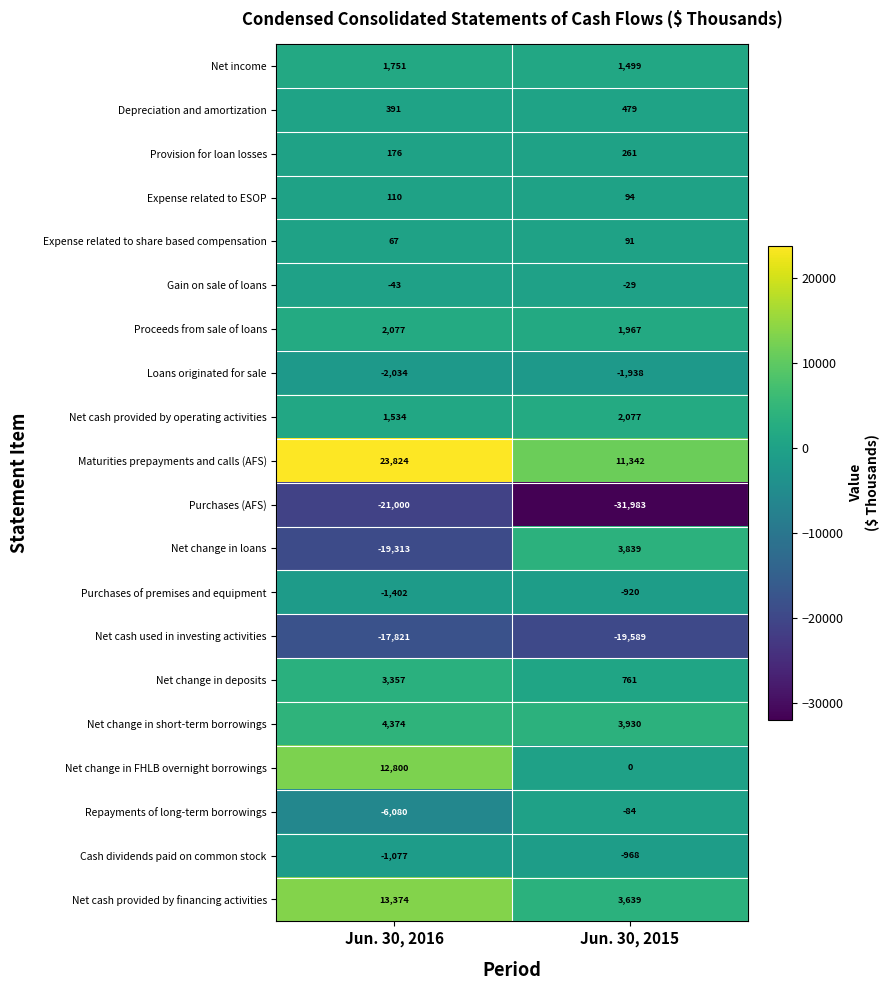

Which series has the largest range (max minus min)?

Net change in loans